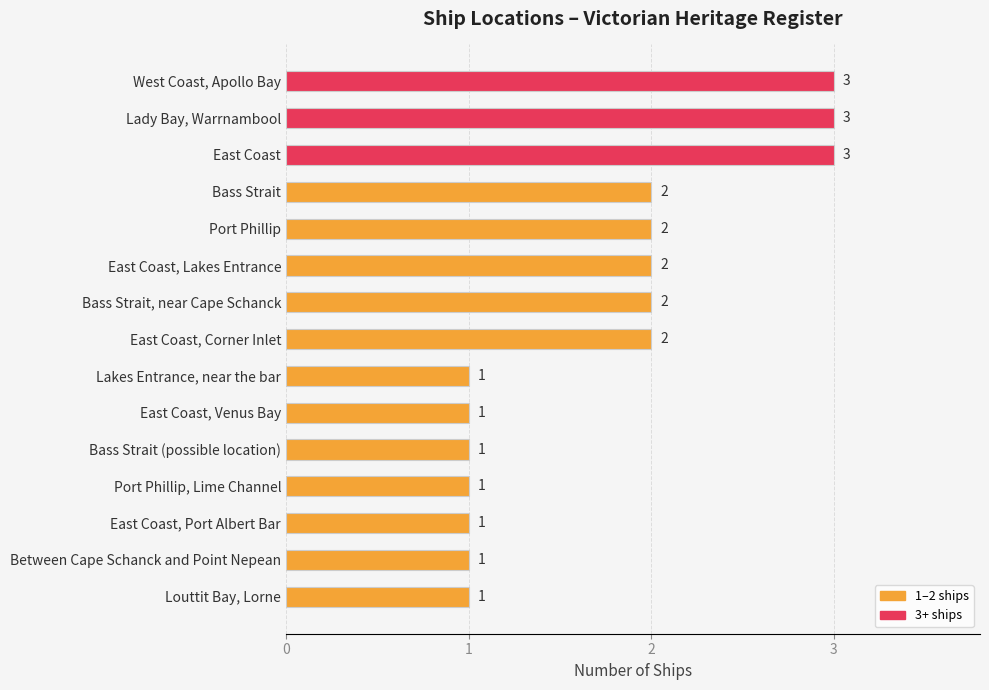

Which has a higher value, West Coast, Apollo Bay or Between Cape Schanck and Point Nepean?

West Coast, Apollo Bay